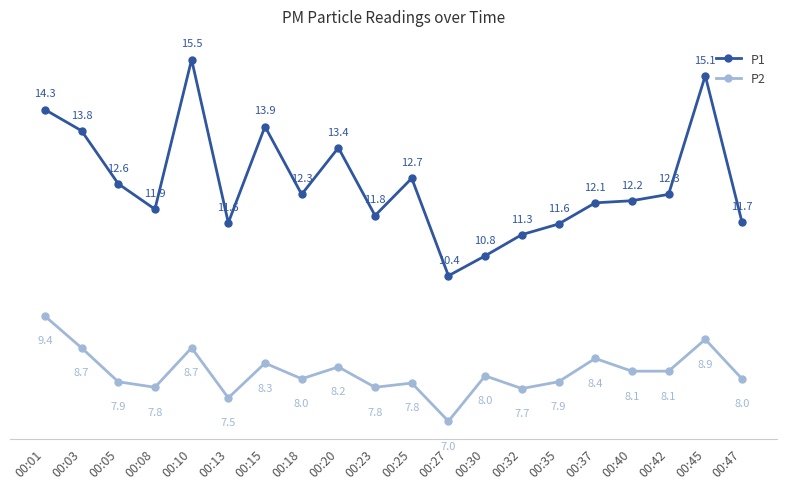

What is the approximate value of P2 at 00:01?

9.4